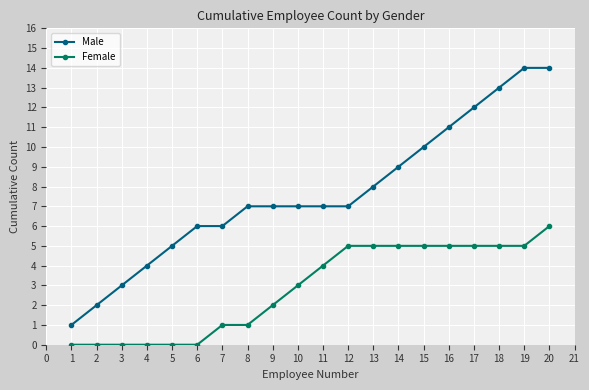

The value of Male at 18 is 4. True or false?

False